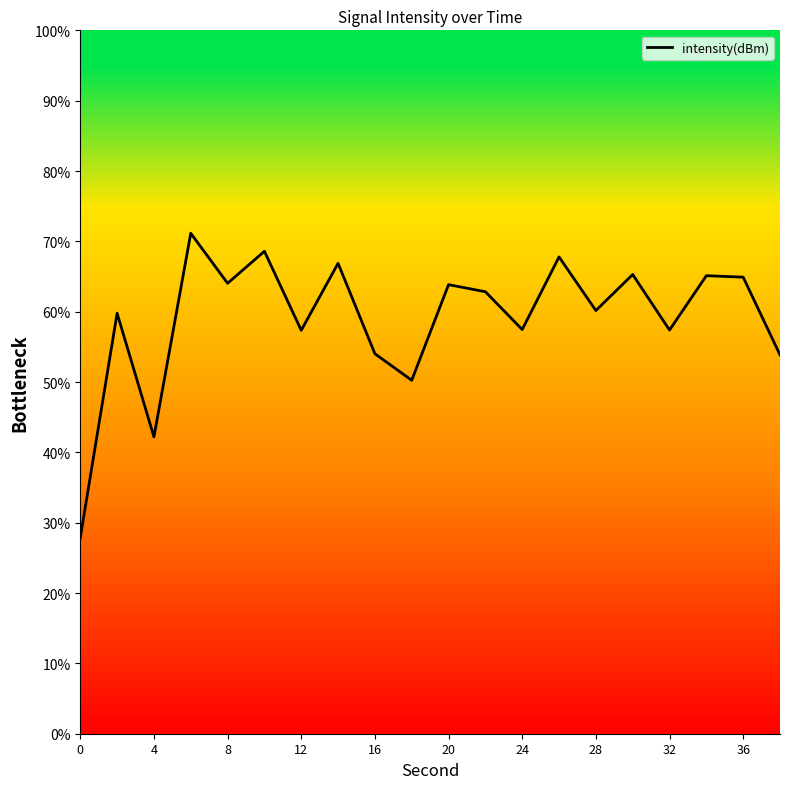

What is the greatest value displayed?

71.1